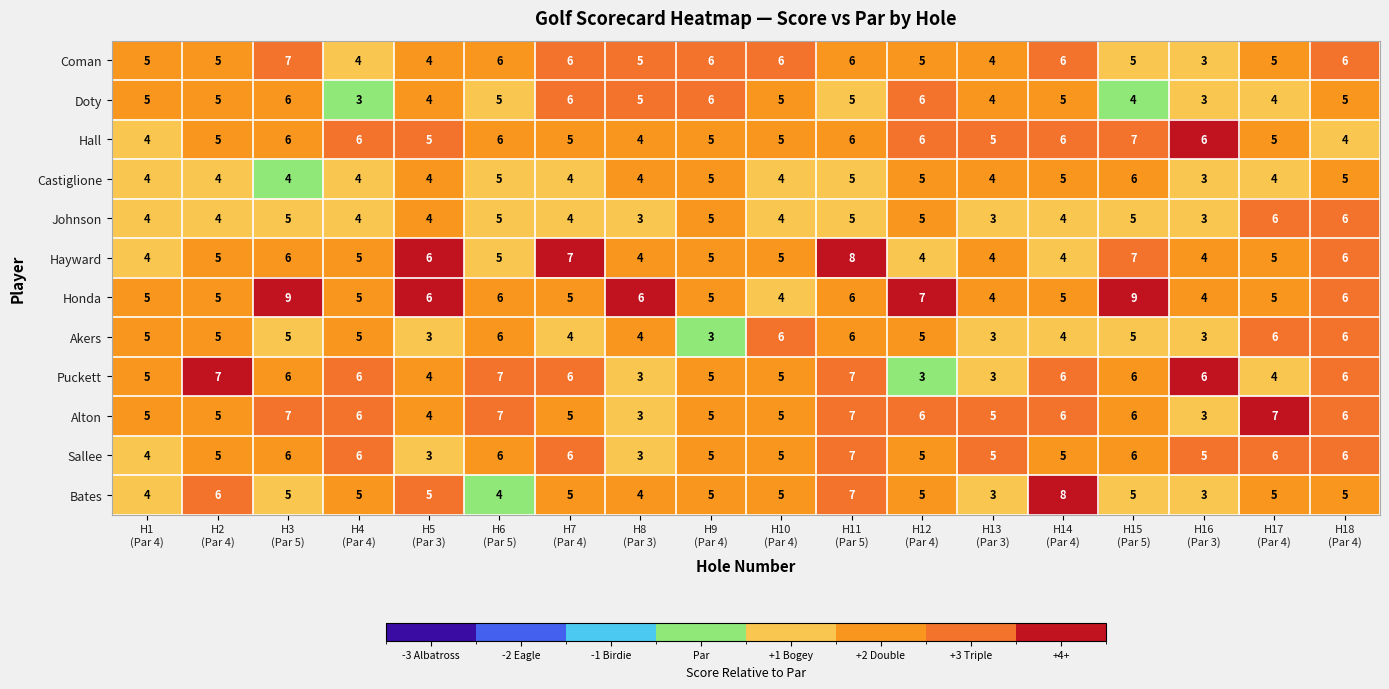

Count the number of categories in the chart.

18